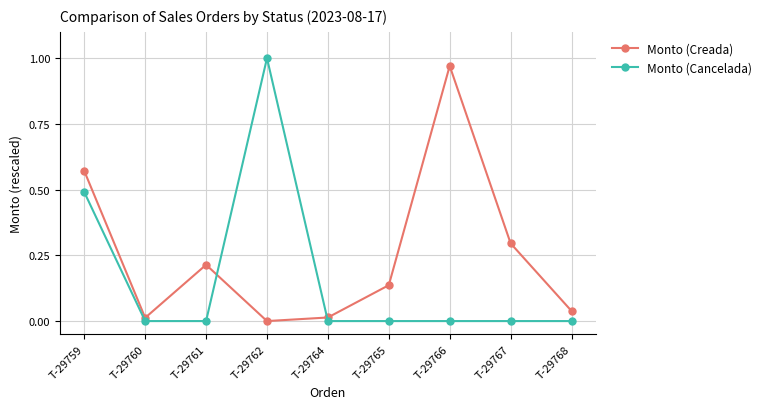

What is the sum of all Monto (Creada) values?

2.3